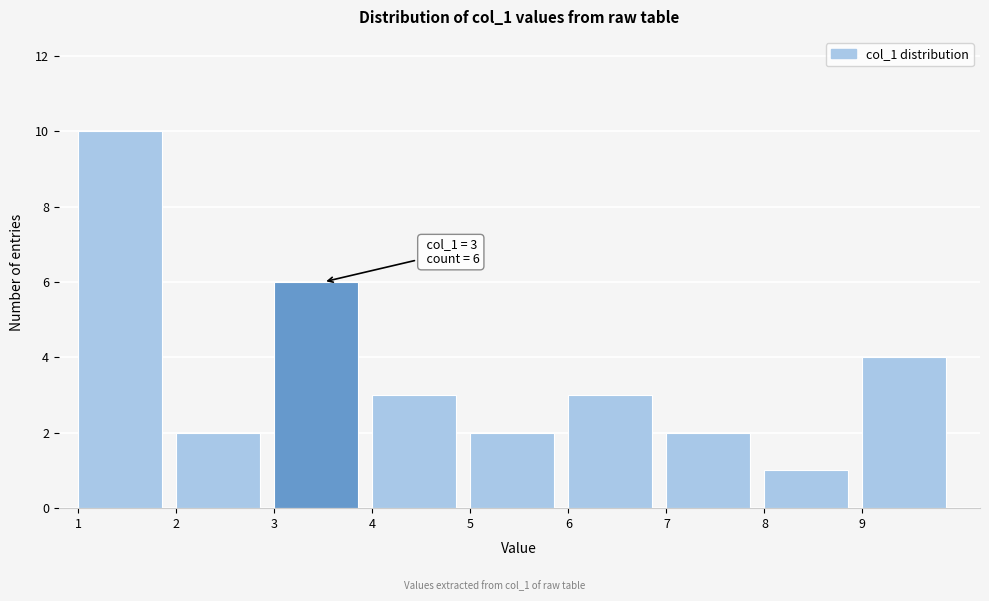

Which range on the x-axis has the tallest bar?

1 to 2